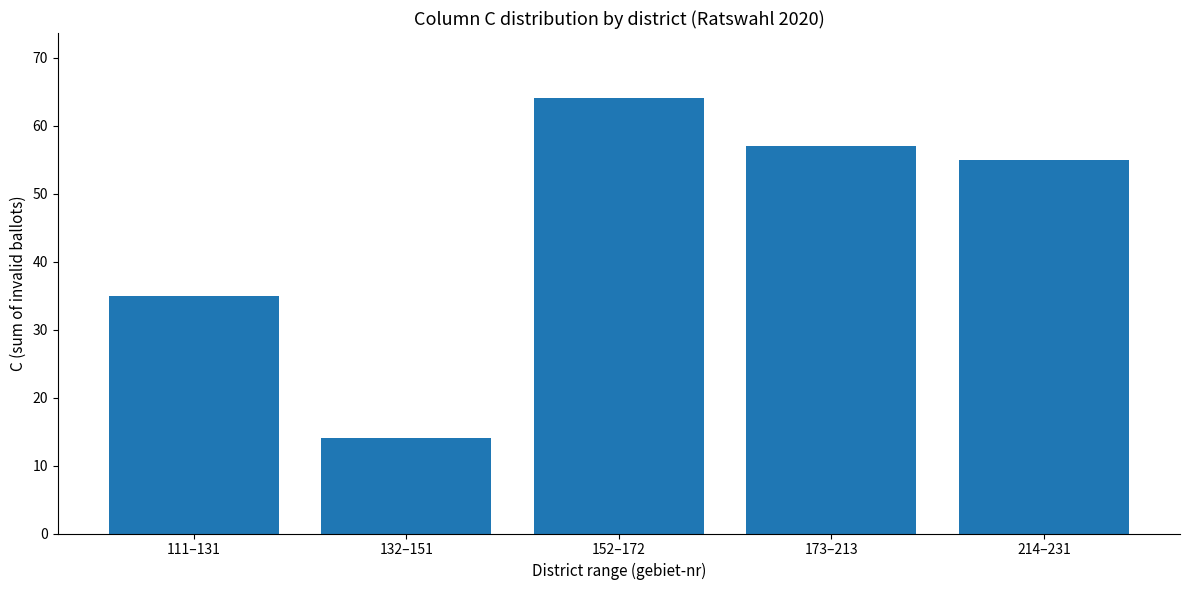

What is the label of the 5th bar from the left?

214–231